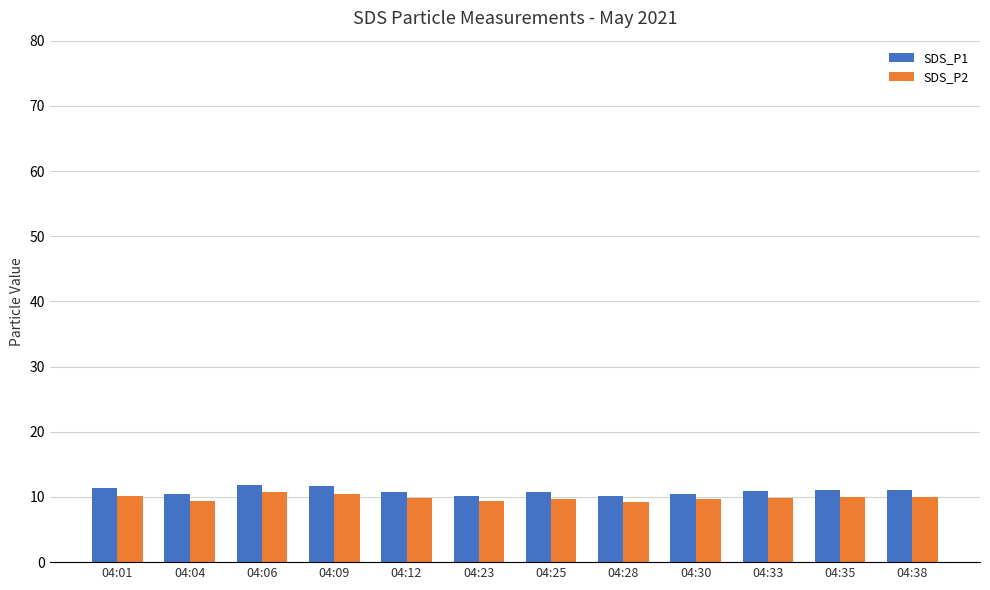

What is the greatest value displayed?

11.9